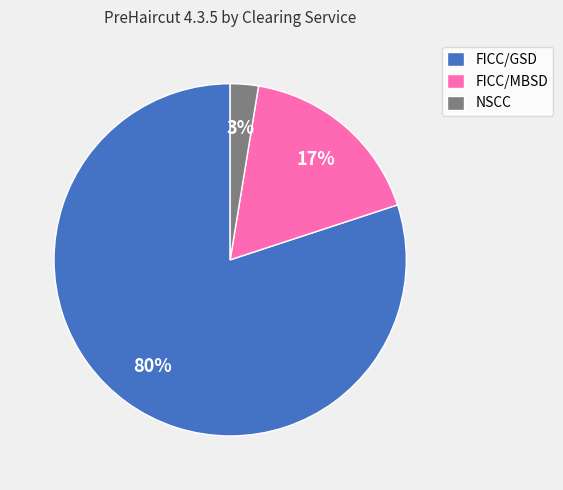

Rank the categories by value from highest to lowest.

FICC/GSD, FICC/MBSD, NSCC